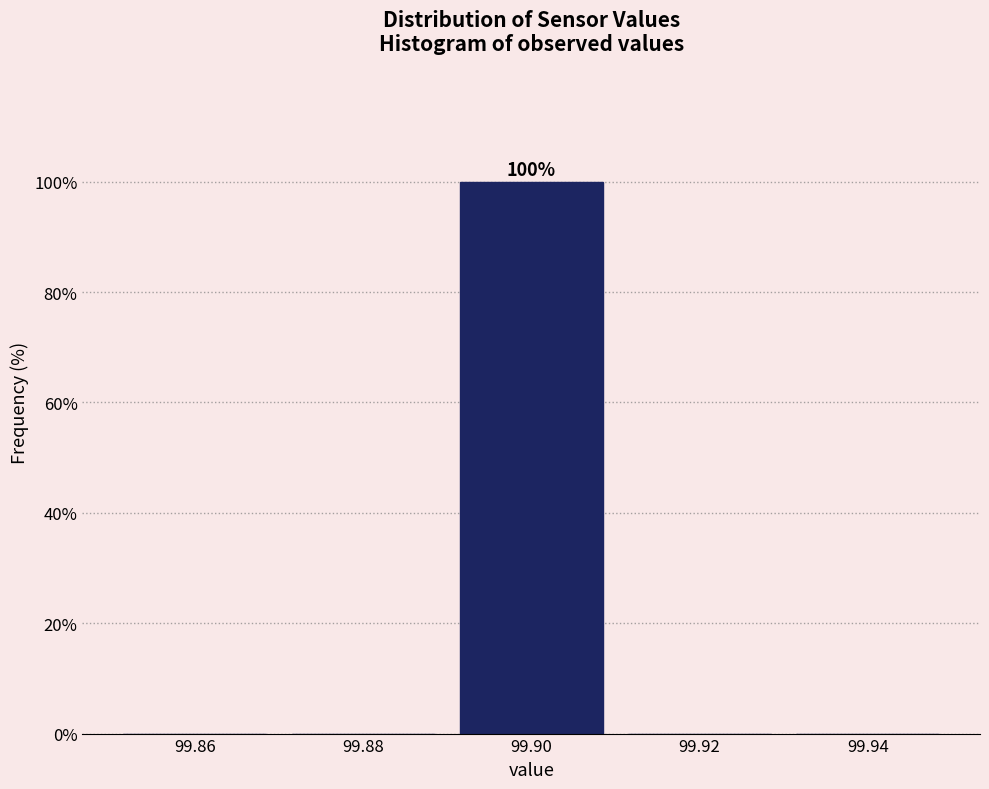

Which range on the x-axis has the tallest bar?

99.89 to 99.91